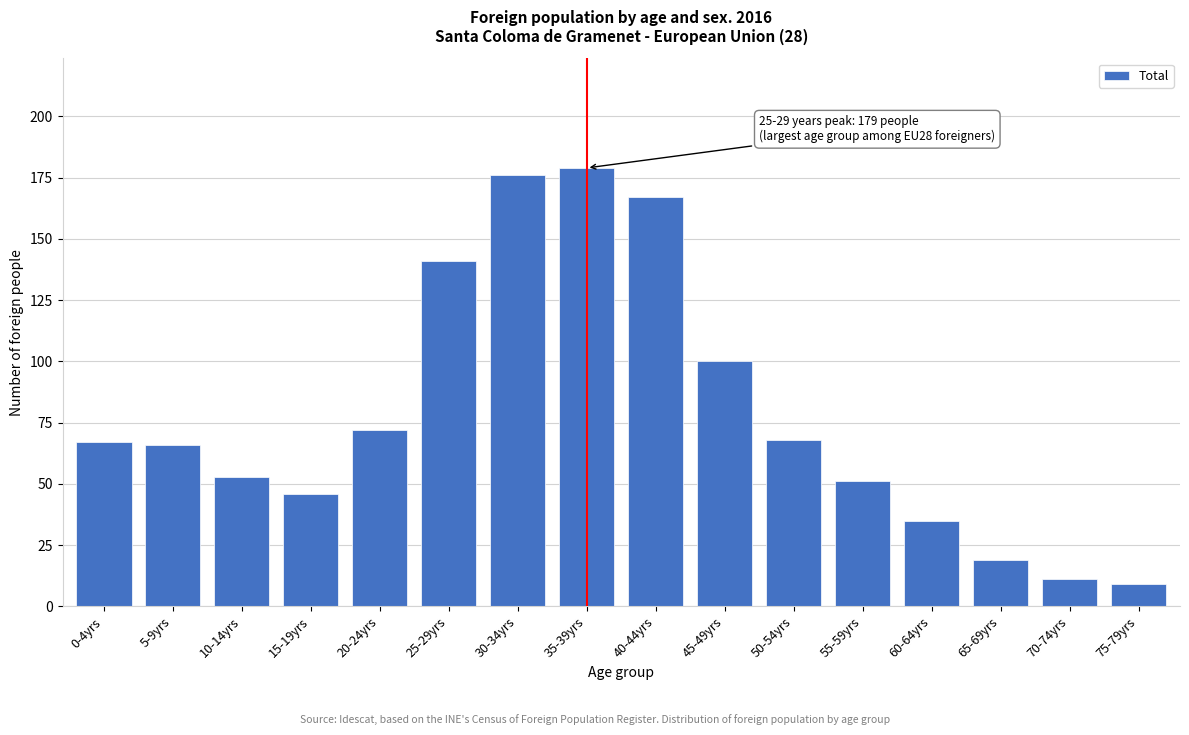

Reading left to right, transcribe all the data shown in this chart.

0-4yrs=67	5-9yrs=66	10-14yrs=53	15-19yrs=46	20-24yrs=72	25-29yrs=141	30-34yrs=176	35-39yrs=179	40-44yrs=167	45-49yrs=100	50-54yrs=68	55-59yrs=51	60-64yrs=35	65-69yrs=19	70-74yrs=11	75-79yrs=9